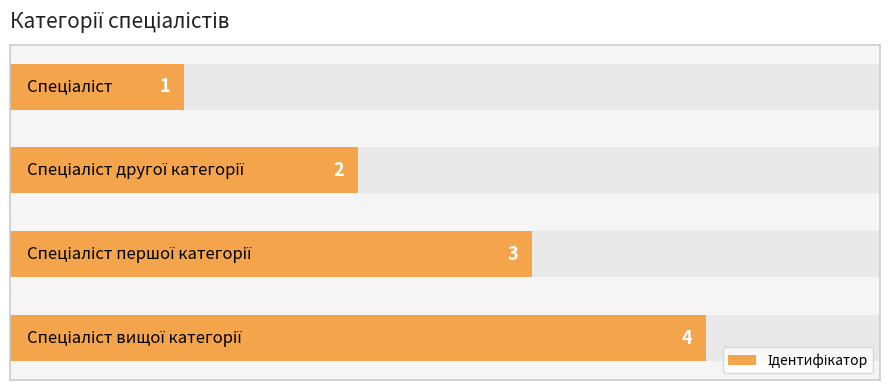

How many bars are there in total?

4